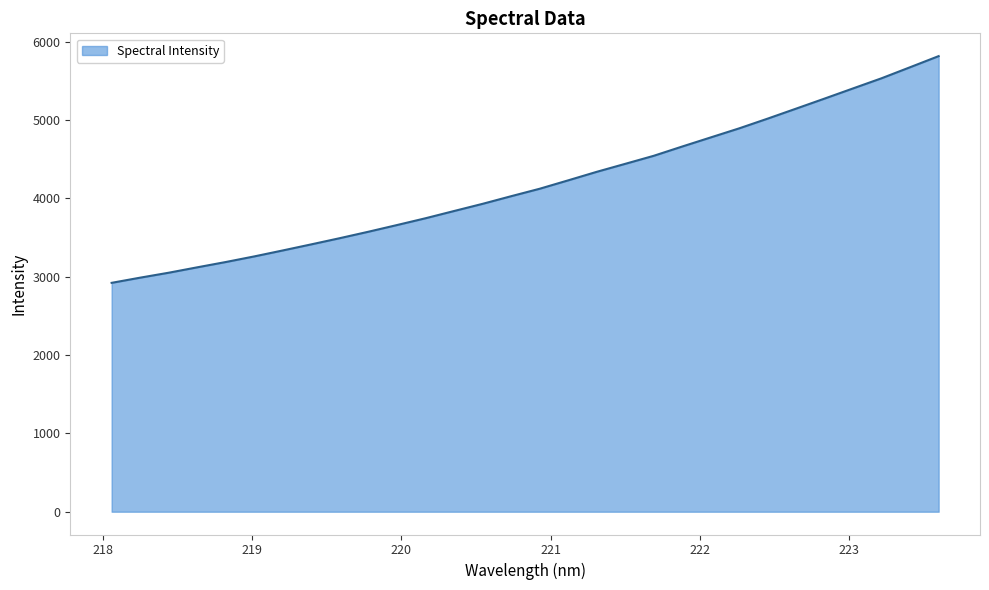

What is the smallest value displayed?

2922.0